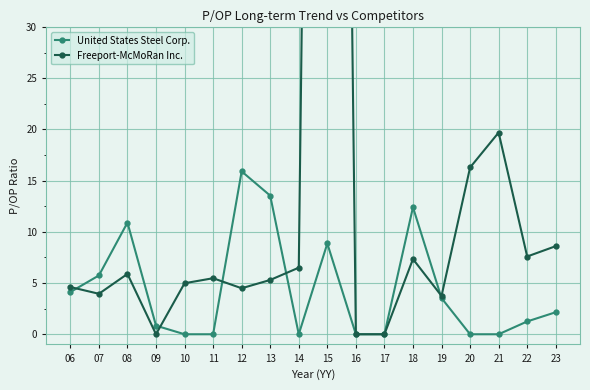

What is the difference between the maximum and second lowest values in the Freeport-McMoRan Inc. series?

231.9